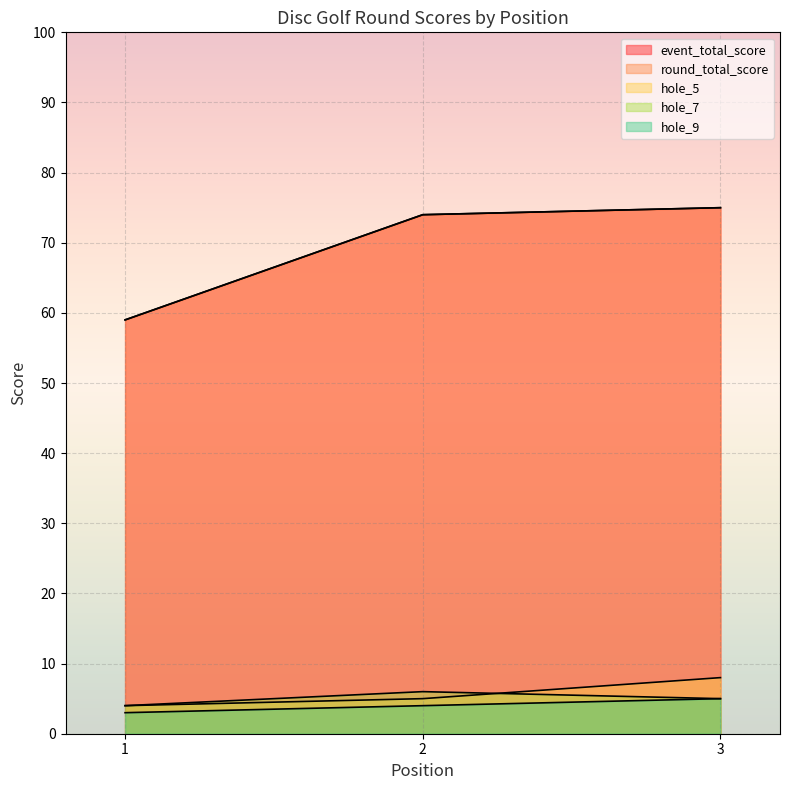

How many data points in hole_9 are less than 4?

1